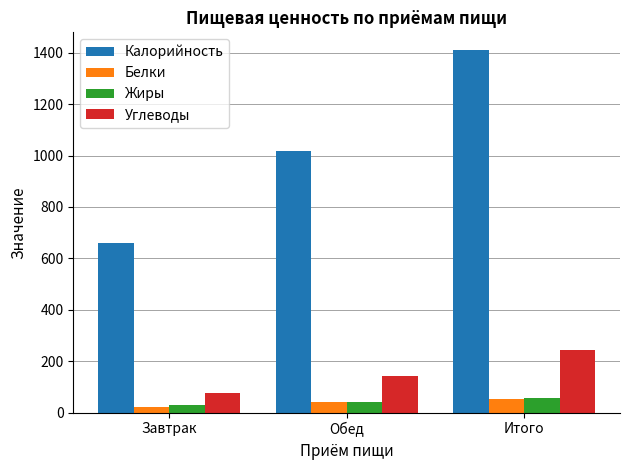

How many bars are there in each group?

4